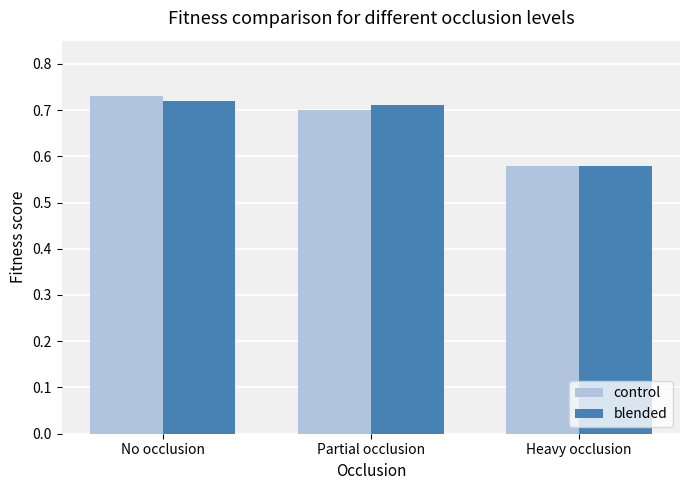

At which label does control reach its peak?

No occlusion